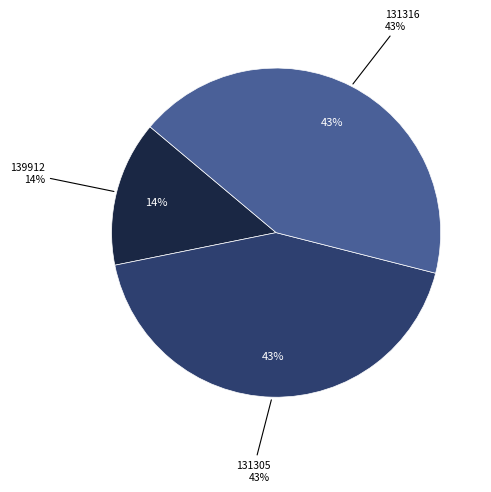

How many slices are in this pie chart?

3